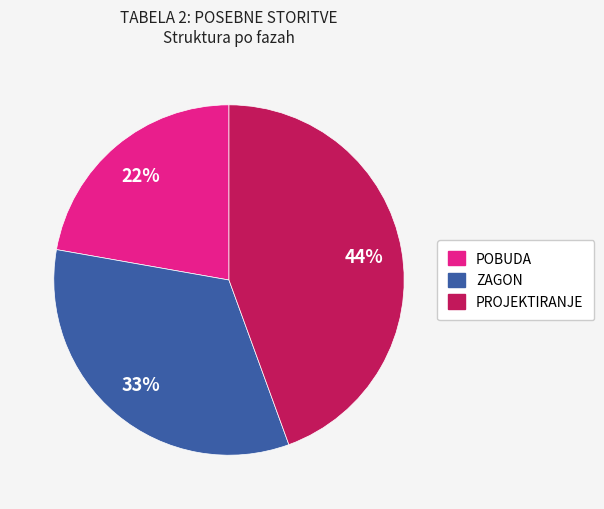

To the nearest percent, what is the average slice percentage?

33%